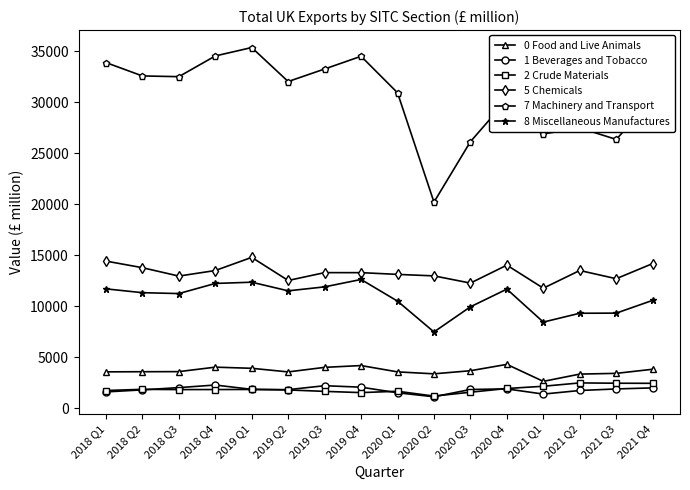

What is the difference between the highest and lowest values at 2020 Q4?

28357